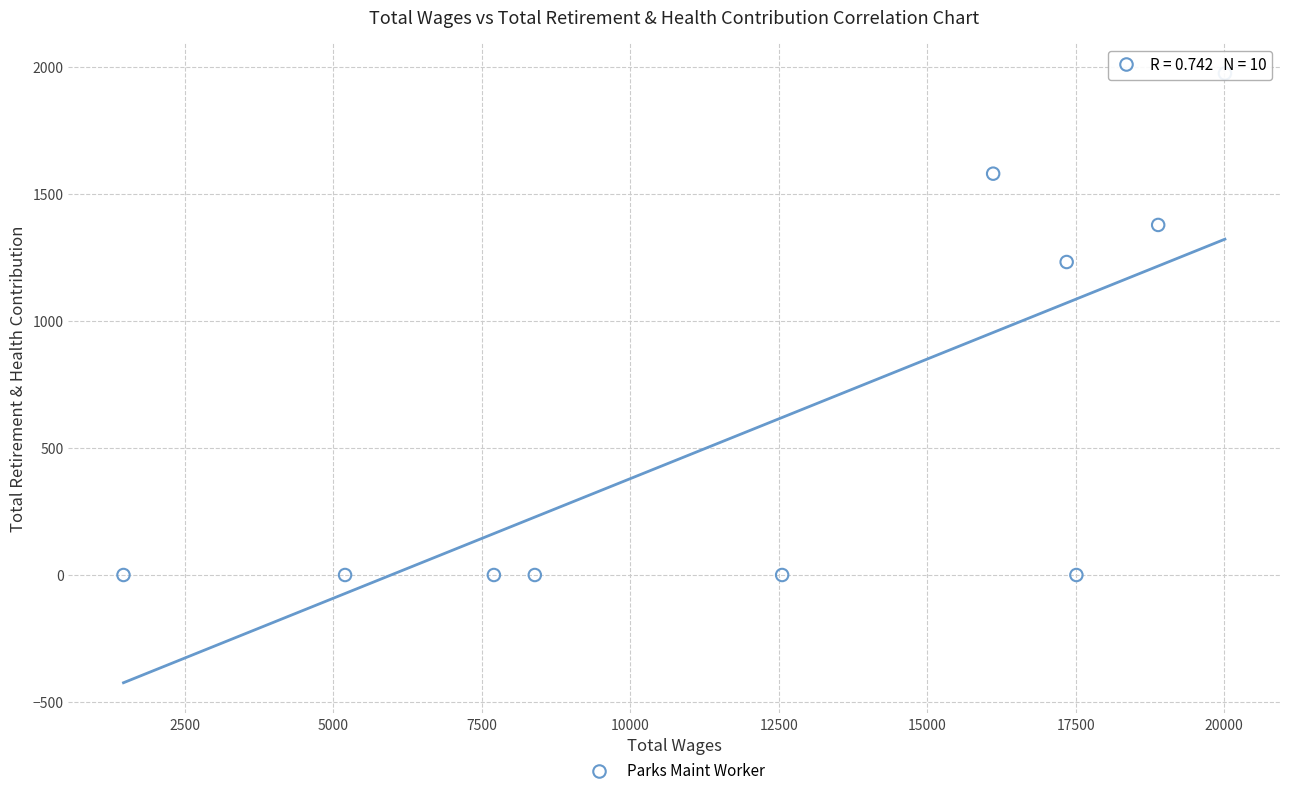

What Y value in the scatter plot is closest to 988?

1233